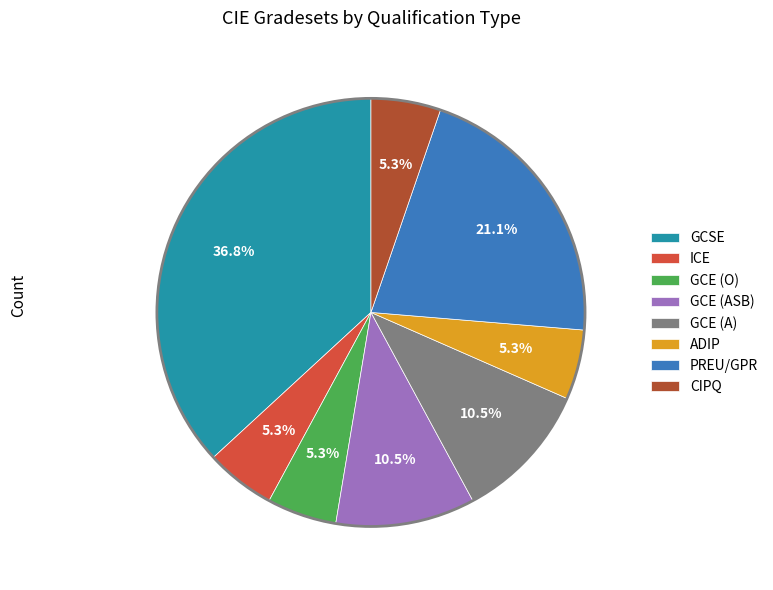

How many slices are in this pie chart?

8